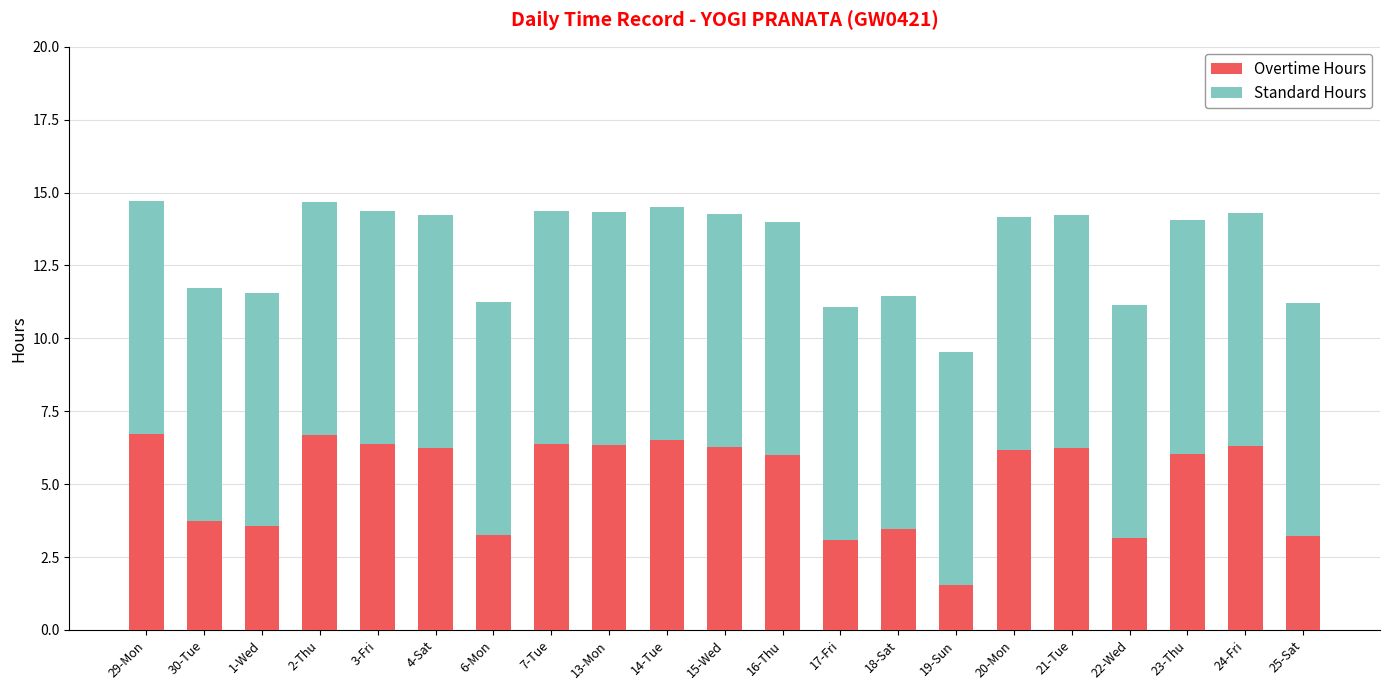

What is the difference between the Overtime Hours values at 3-Fri and 30-Tue?

2.6